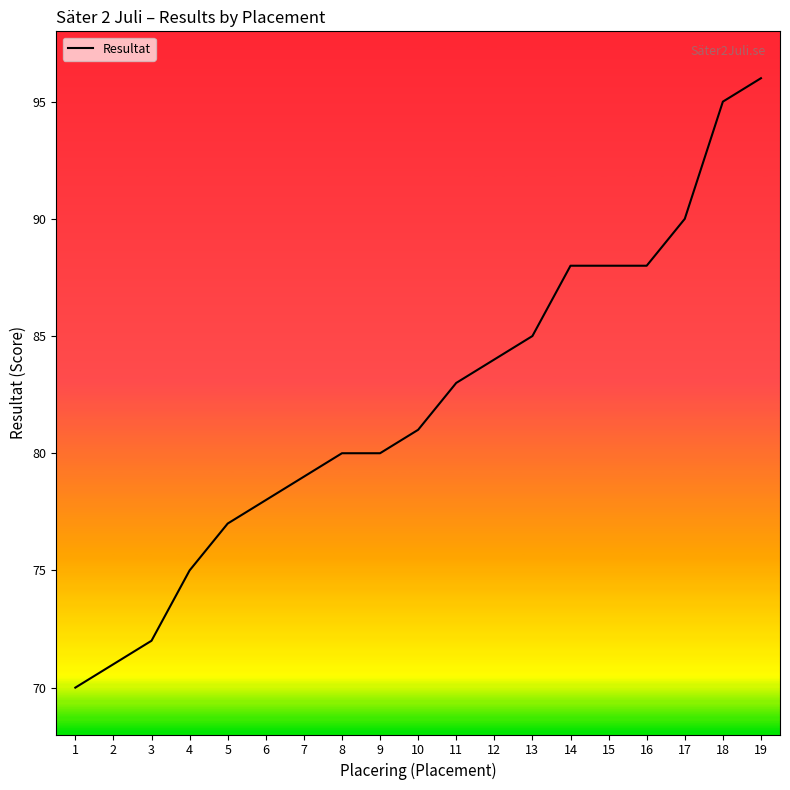

The value at 2 is 120. True or false?

False